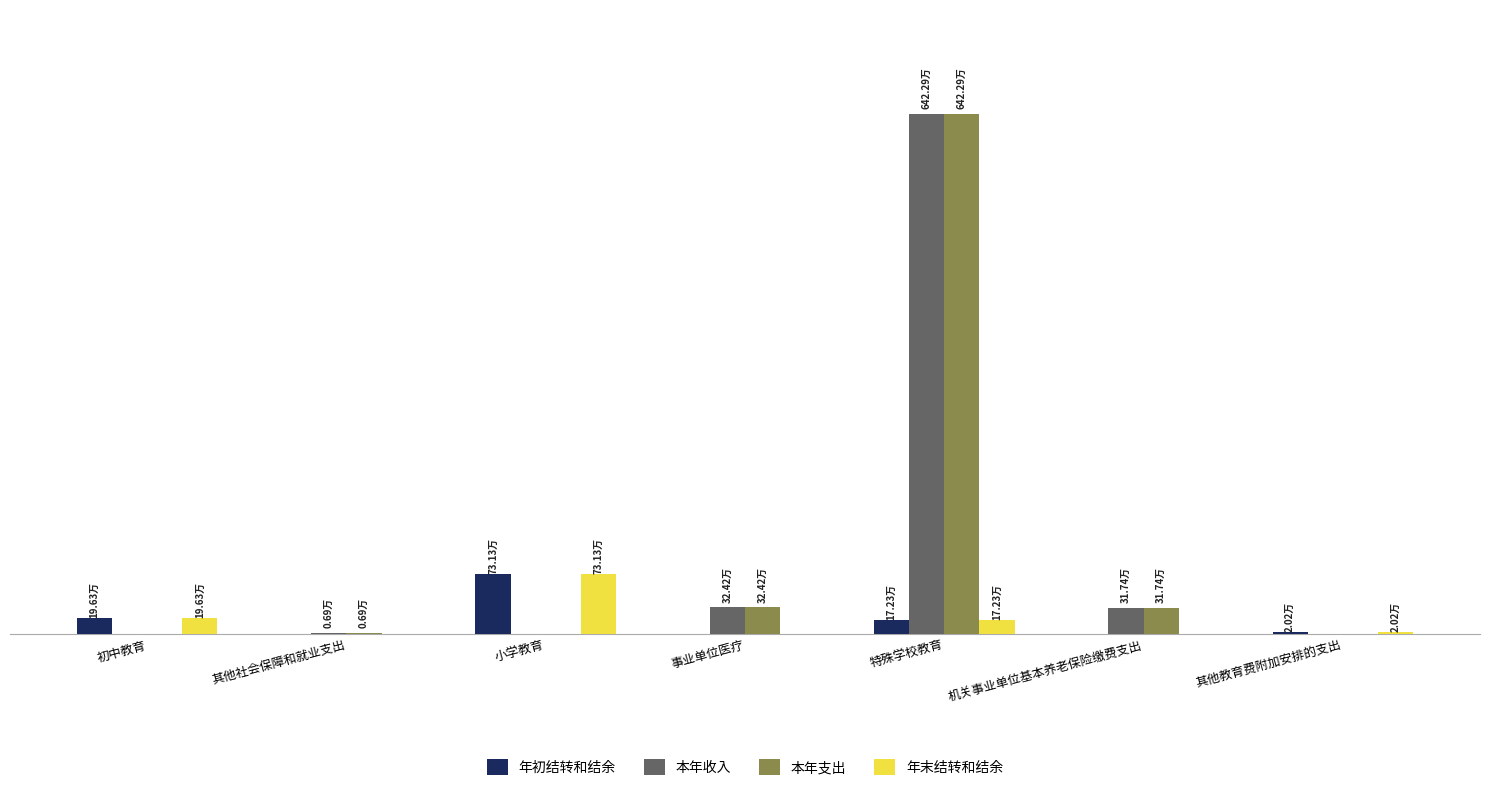

What are all the series names shown in the legend?

年初结转和结余, 本年收入, 本年支出, 年末结转和结余